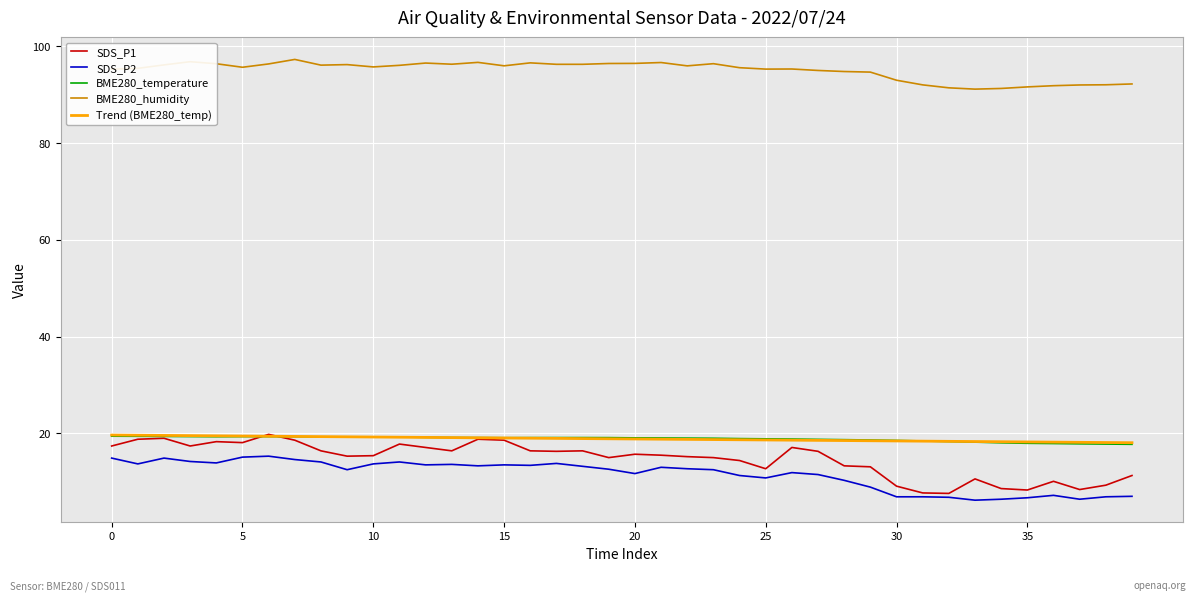

What is the maximum value shown in the chart?

97.3